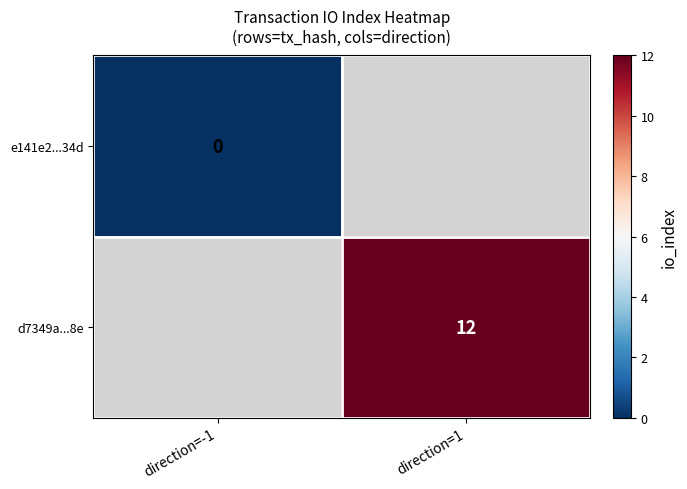

What is the maximum value shown in the chart?

12.0